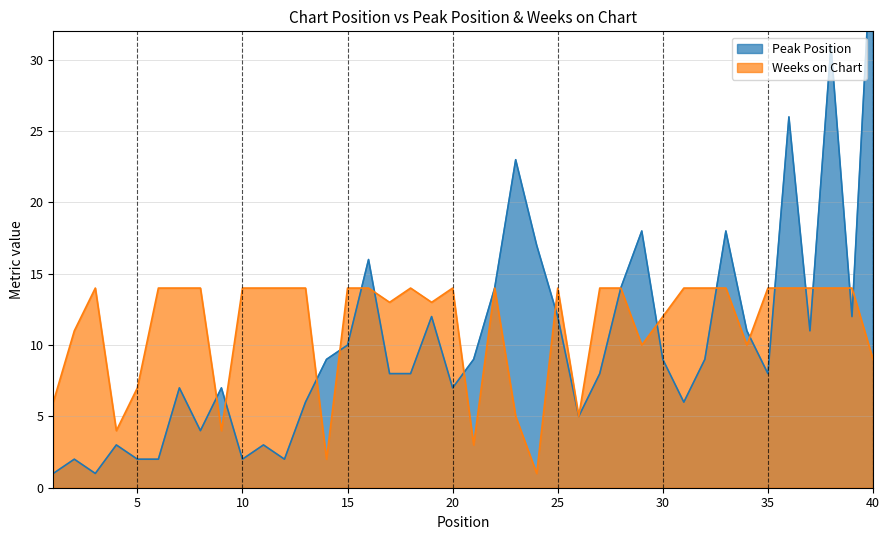

Which series ends up on top after the final intersection of Weeks on Chart and Peak Position?

Peak Position